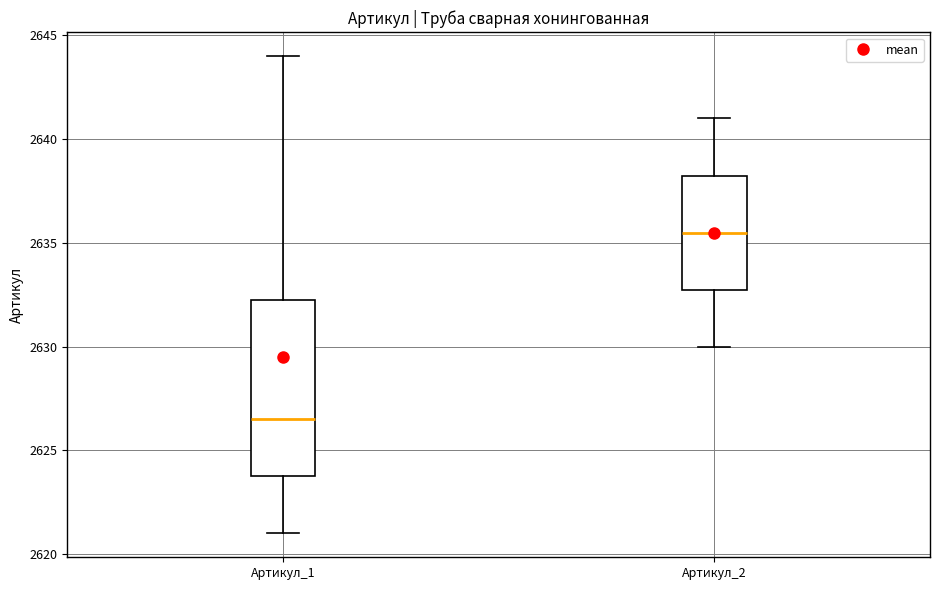

Reading left to right, transcribe this box plot: for each box, give where its median line is, the range the box spans, and where its two whiskers end, as read against the y-axis. The values are not printed on the chart, so give them approximately, as read against the axis.

Артикул_1: median 2626.5, box 2624.0 to 2632.5, whiskers 2621.0 to 2644.0
Артикул_2: median 2635.5, box 2633.0 to 2638.5, whiskers 2630.0 to 2641.0